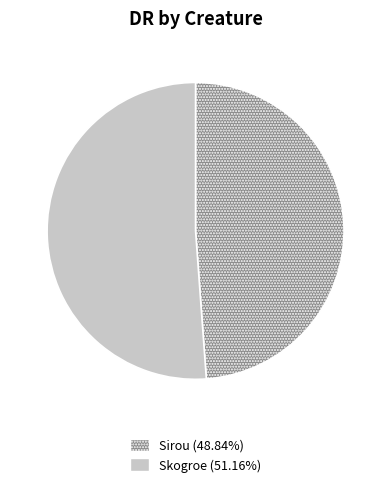

Do Skogroe and Sirou together represent more than half of the pie?

Yes